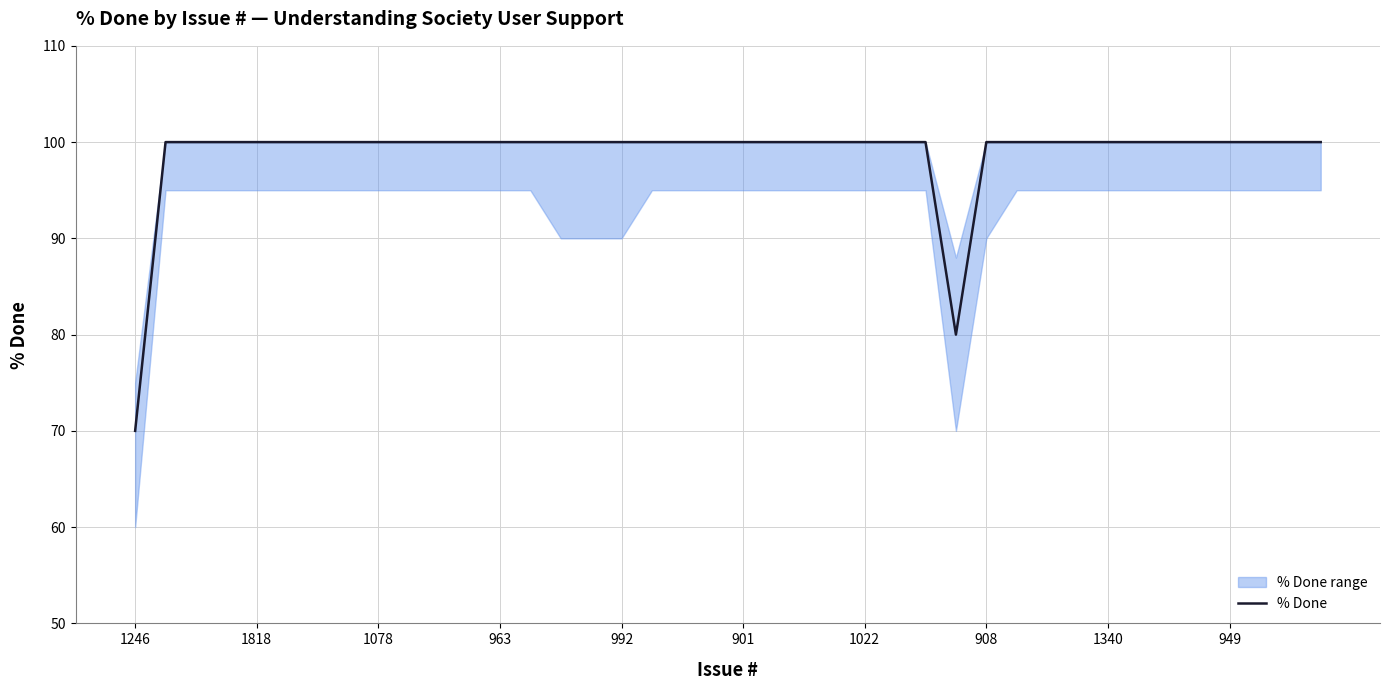

What is the average value?

99